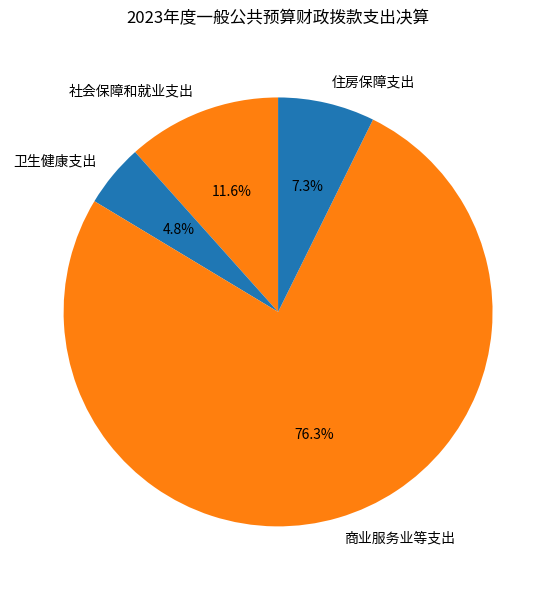

Between 社会保障和就业支出 and 住房保障支出, which is larger?

社会保障和就业支出